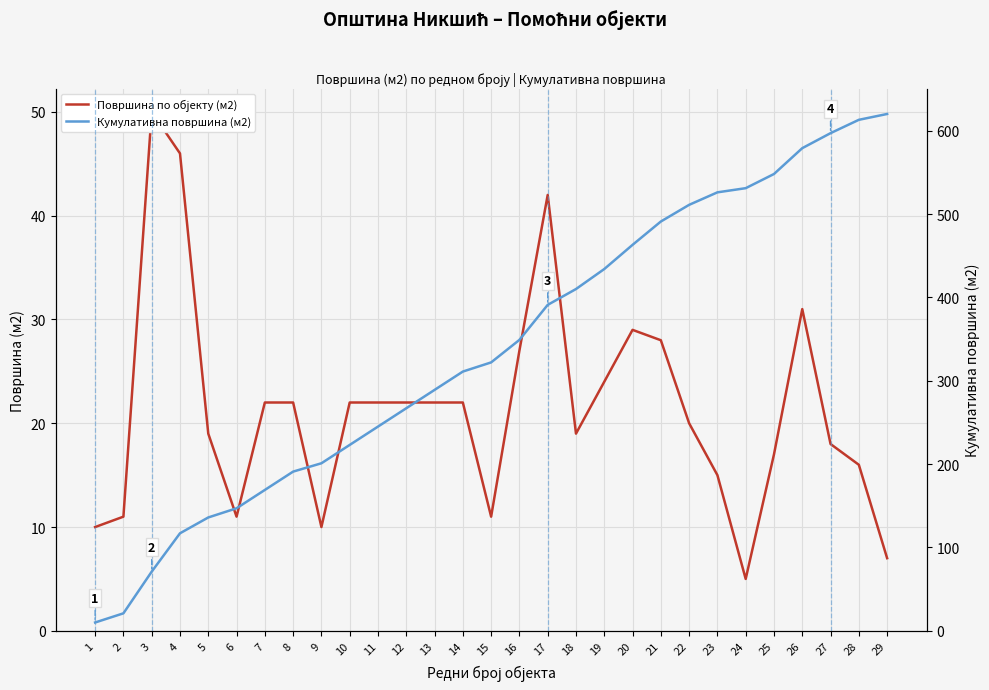

True or false: Површина по објекту (м2) has a value of 35 at 19.

False